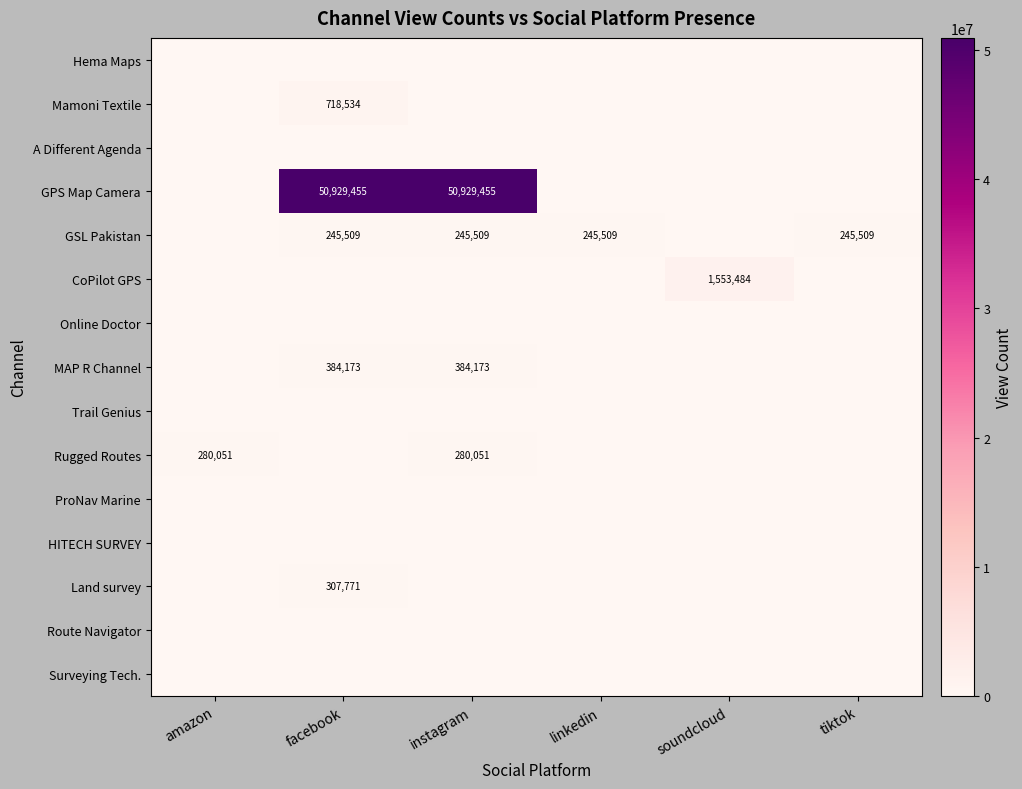

At how many categories does at least one series exceed 6405146?

2